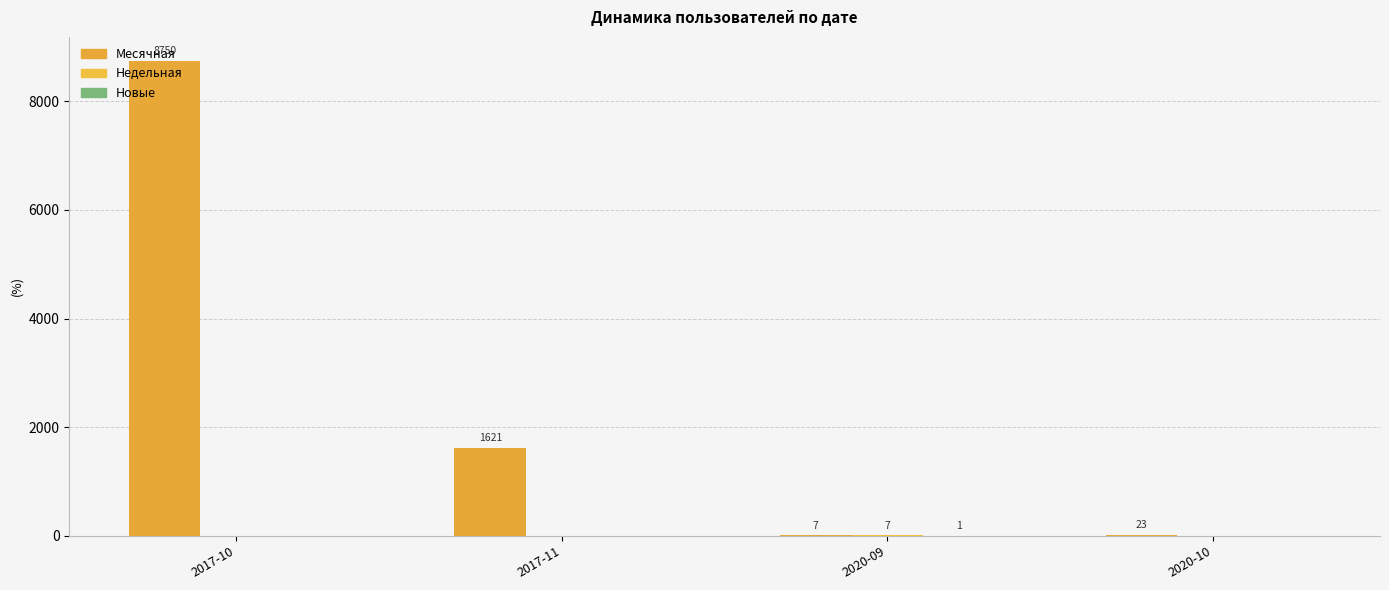

How many data points does each series have?

4